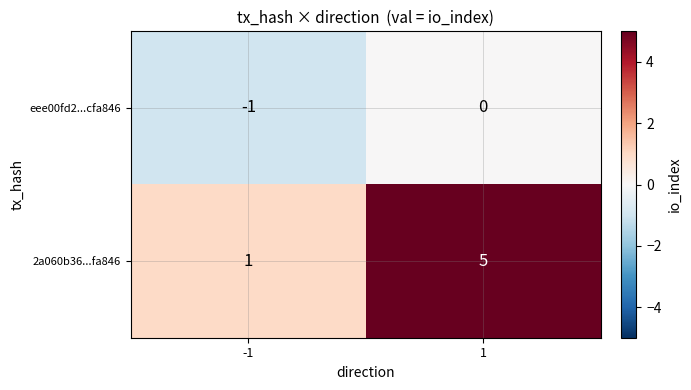

True or false: 2a060b36...fa846 has a value of 9 at 1.

False